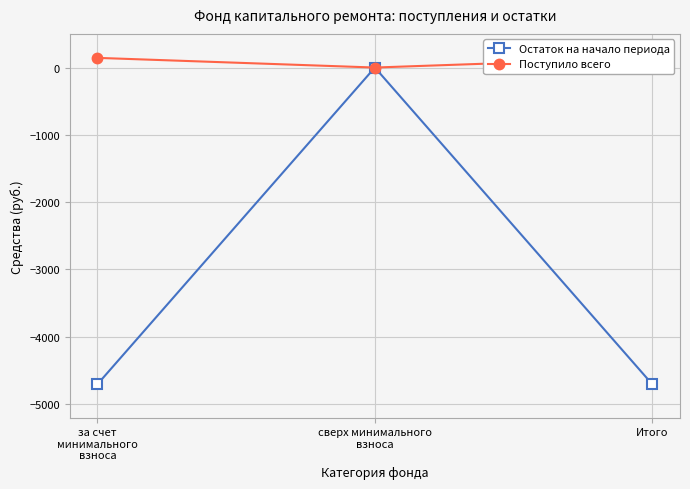

What is the label of the 1st point from the left?

за счет
минимального
взноса